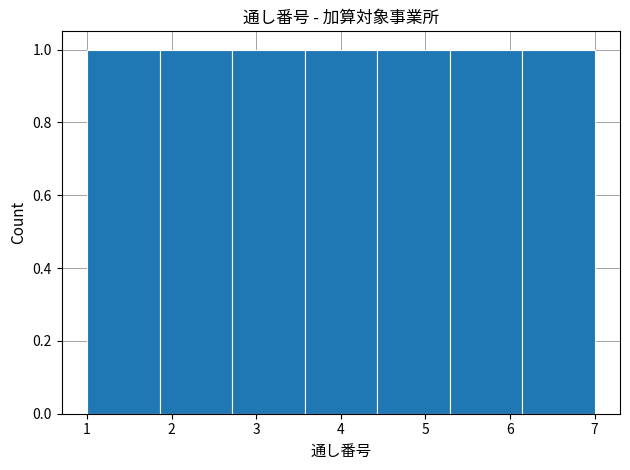

Reading left to right, transcribe this chart: for each bar, give the range it covers on the x-axis and its height. Neither the bar edges nor the heights are printed on the chart, so give them approximately, as read against the axes.

1.0 to 1.9: 1
1.9 to 2.7: 1
2.7 to 3.6: 1
3.6 to 4.4: 1
4.4 to 5.3: 1
5.3 to 6.1: 1
6.1 to 7.0: 1